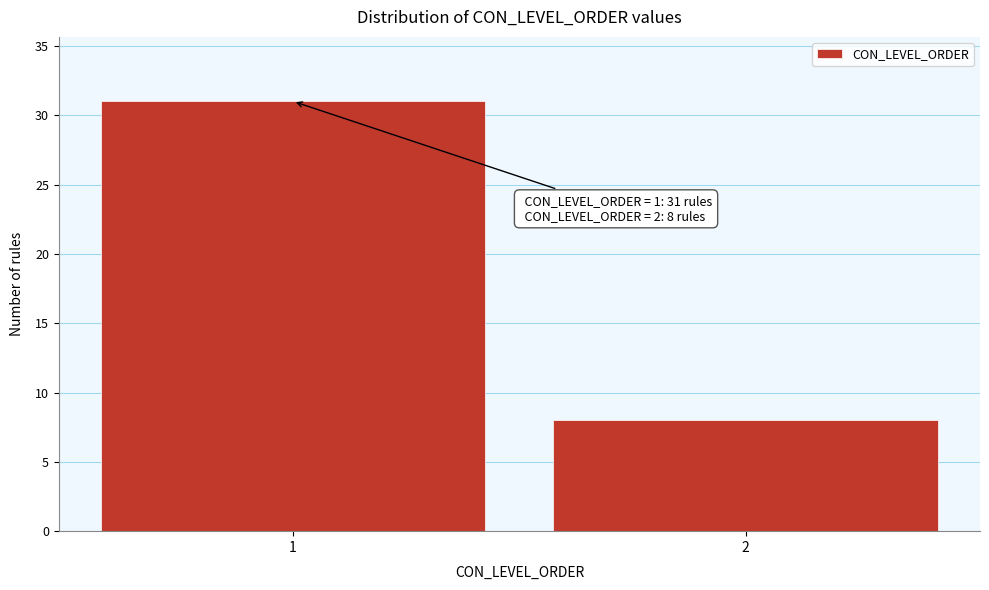

Reading left to right, list all the values displayed in this chart.

31	8